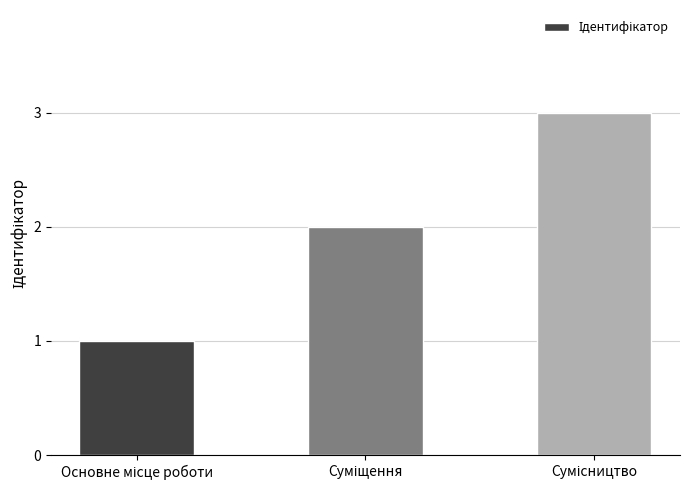

What is the maximum value shown in the chart?

3